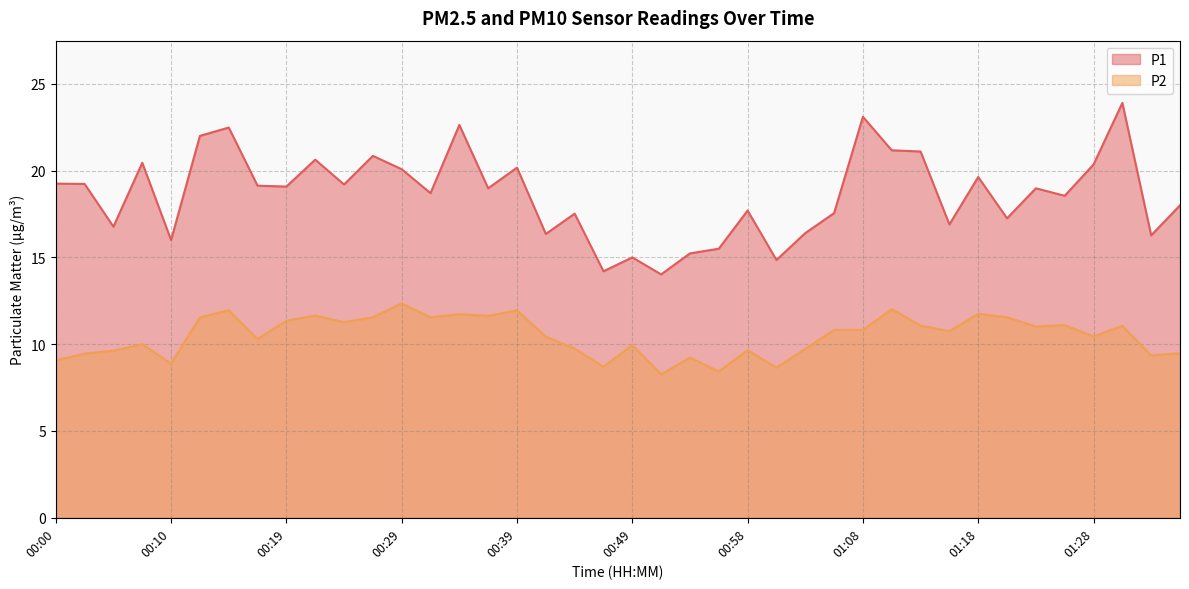

How many series are shown in this chart?

2